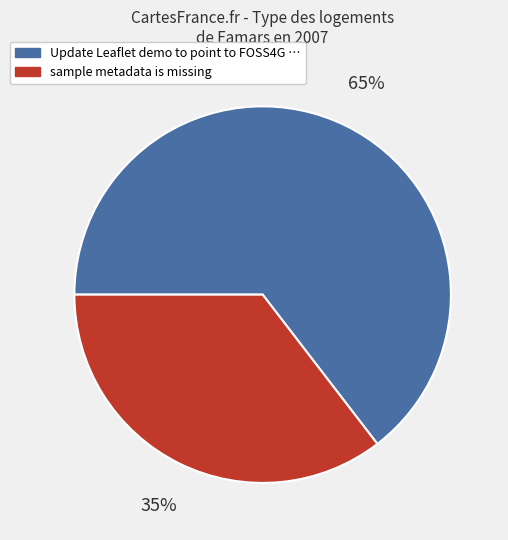

Do sample metadata is missing and Update Leaflet demo to point to FOSS4G … together represent more than half of the pie?

Yes